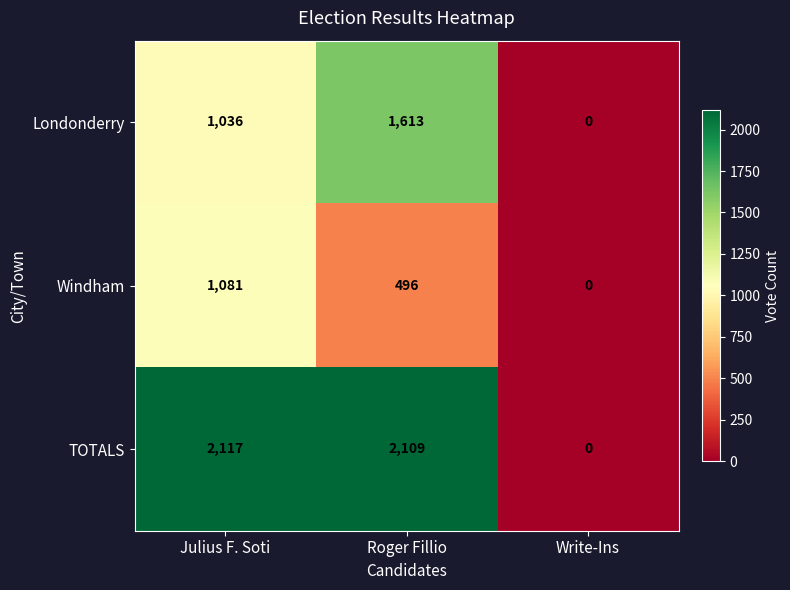

What is the difference between the Windham values at Write-Ins and Roger Fillio?

496